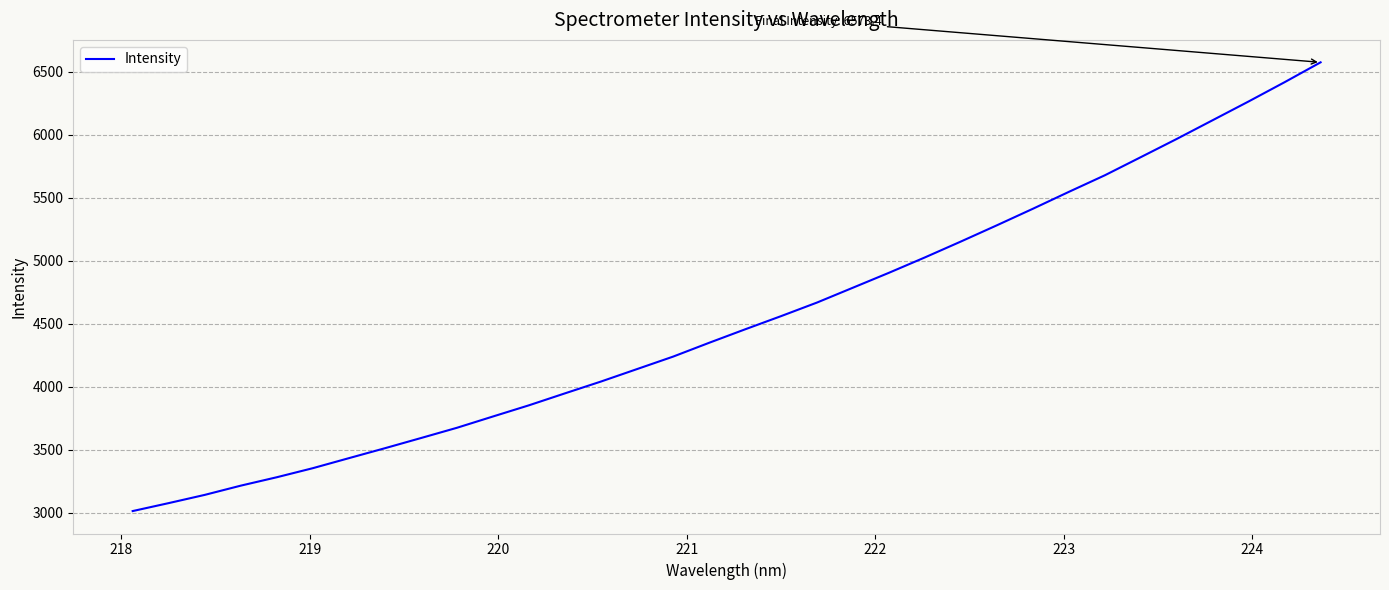

What is the greatest value displayed?

6573.4